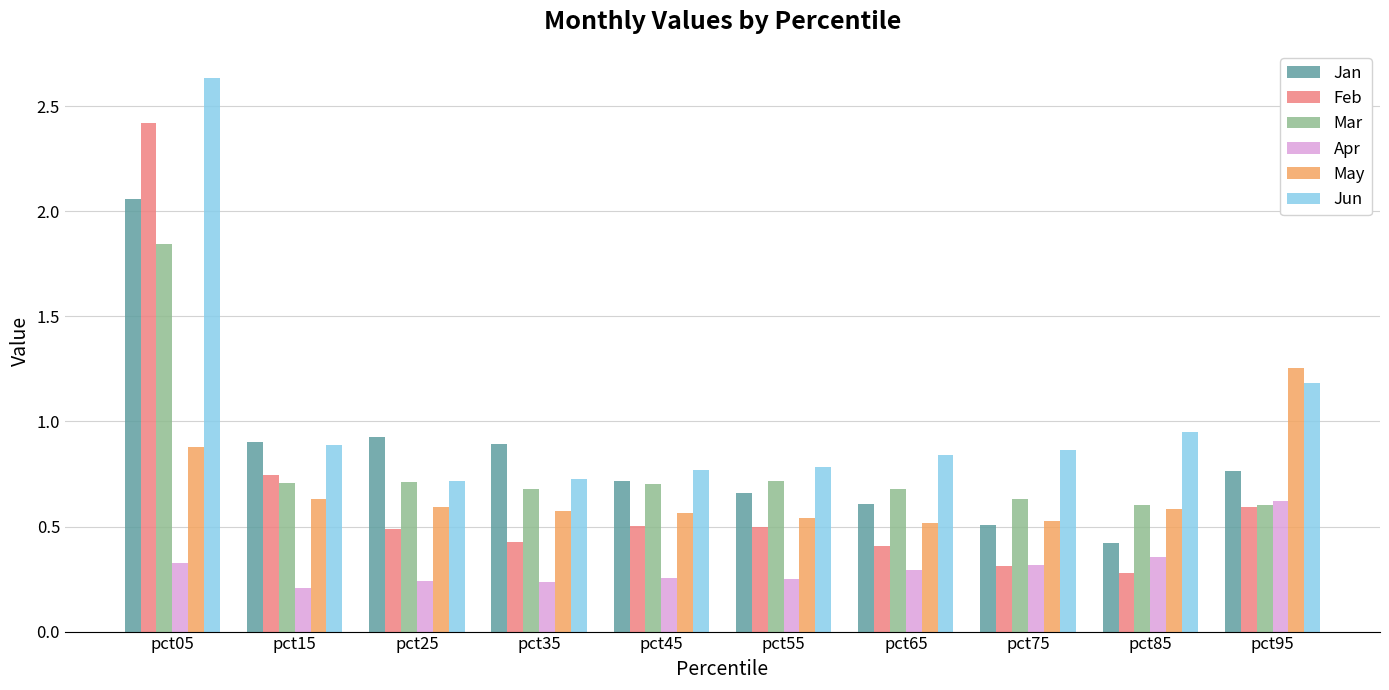

What is the sum of all May values?

6.7